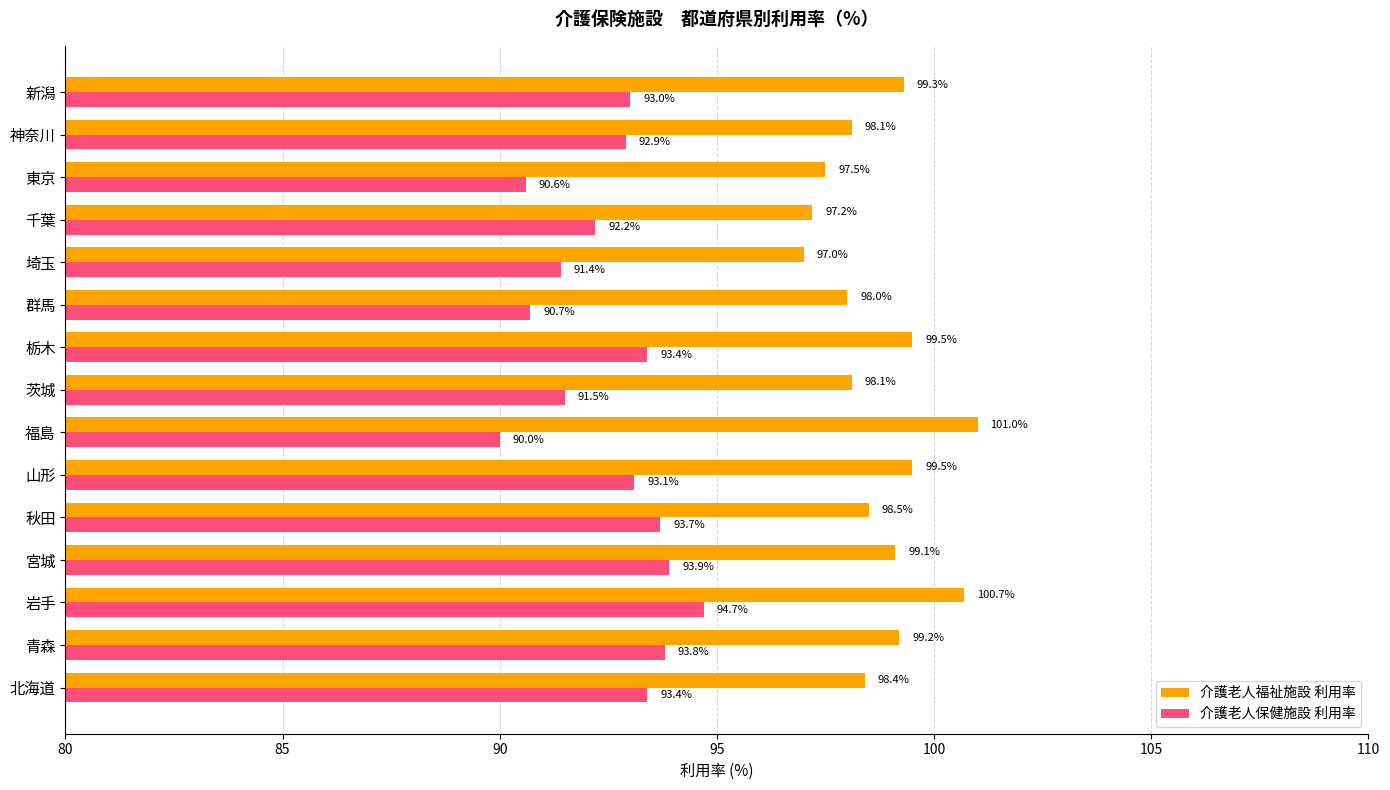

Which series has the widest spread of values?

介護老人保健施設 利用率